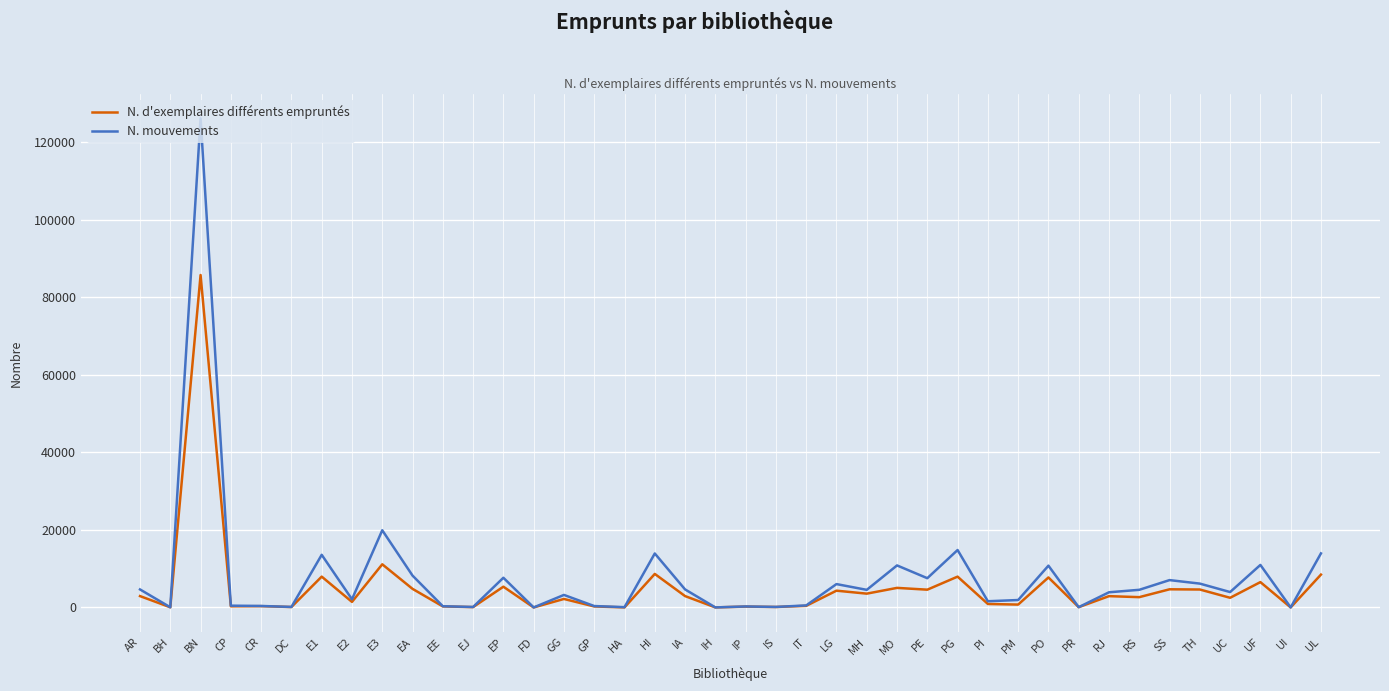

The value of N. d'exemplaires différents empruntés at RJ is 2912. True or false?

True